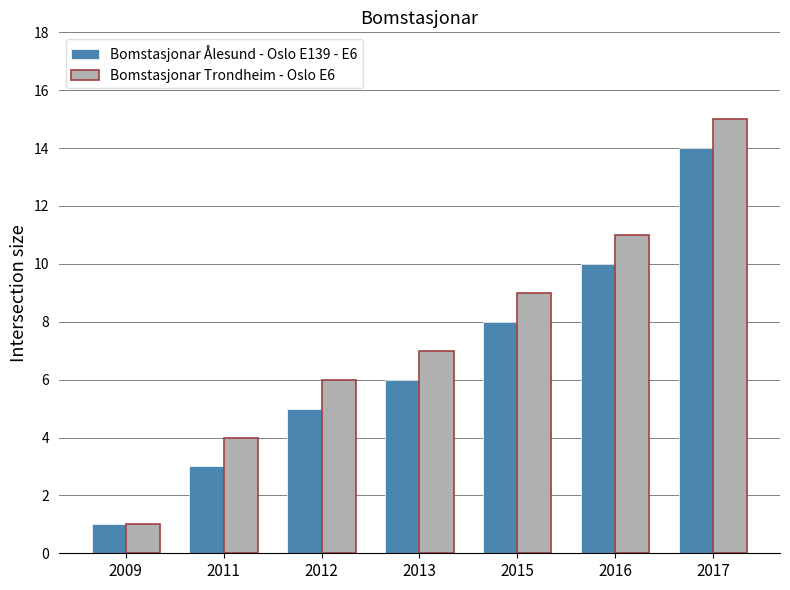

How many groups of bars are there?

7